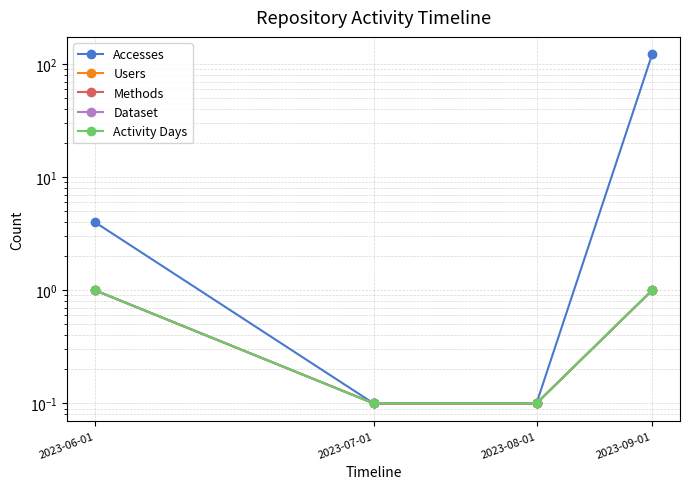

True or false: Activity Days and Dataset intersect in this chart.

False